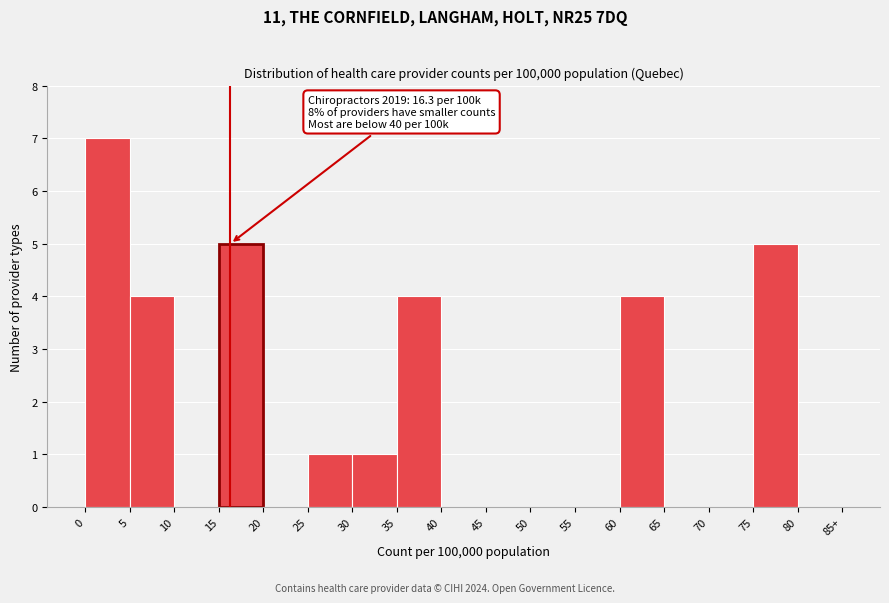

Reading left to right, extract all data points from this chart.

0=7	5=4	10=0	15=5	20=0	25=1	30=1	35=4	40=0	45=0	50=0	55=0	60=4	65=0	70=0	75=5	80=0